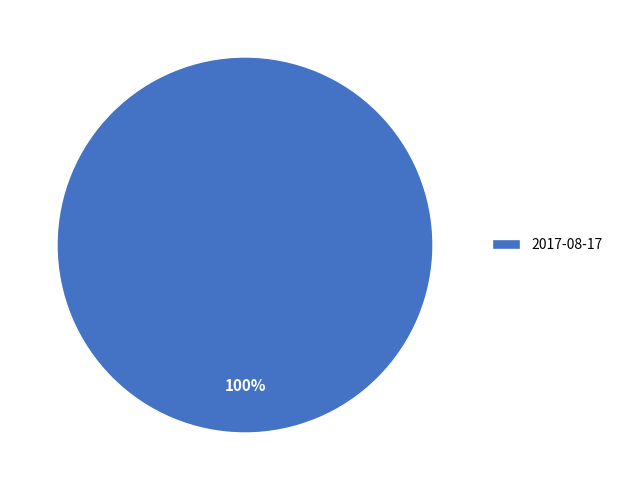

Which slice represents more than half of the pie?

2017-08-17